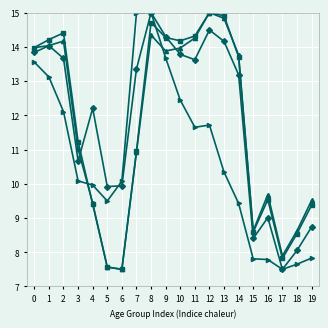

What is the spread (max minus min) of values at 2?

2.3